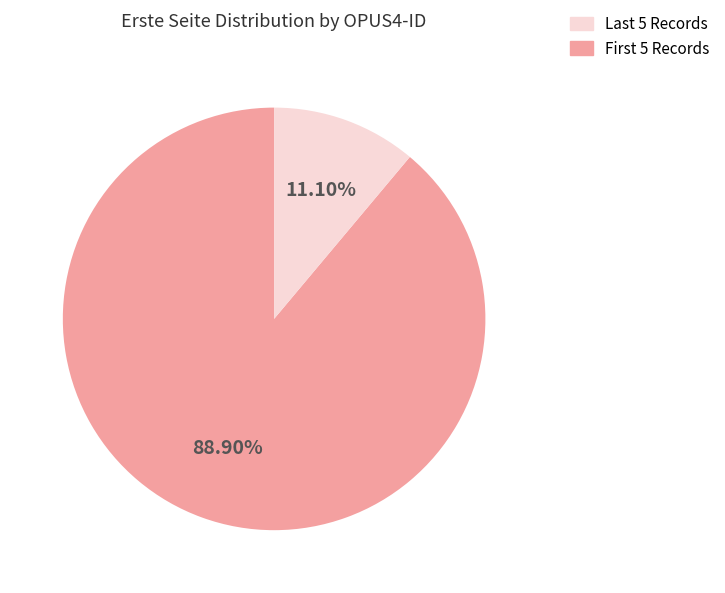

How many slices are in this pie chart?

2